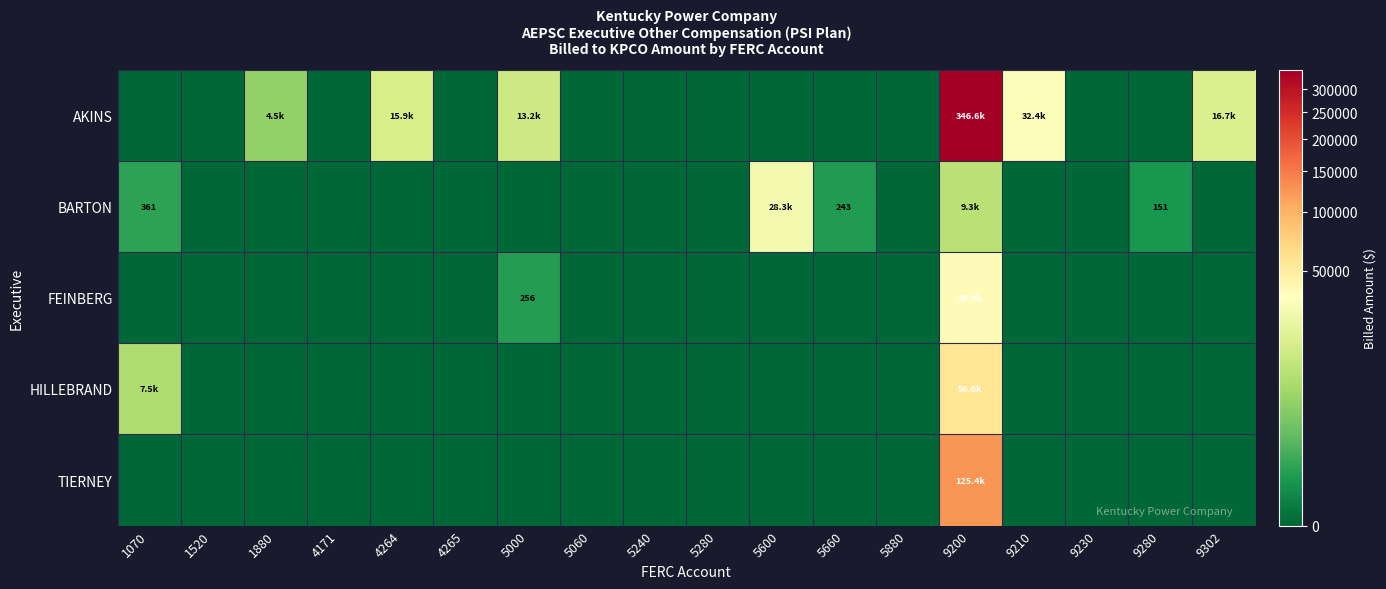

At which label does TIERNEY reach its minimum?

1070